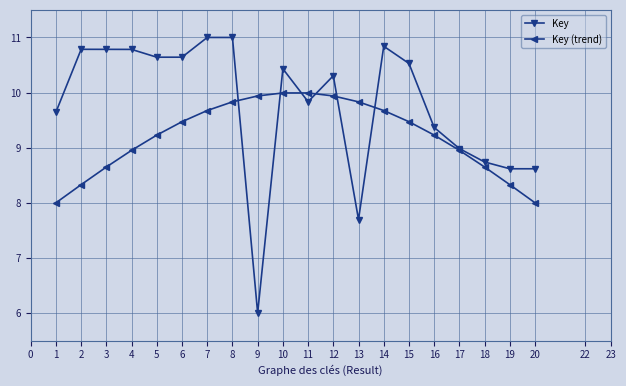

List the series in order of their overall mean, lowest first.

Key (trend), Key